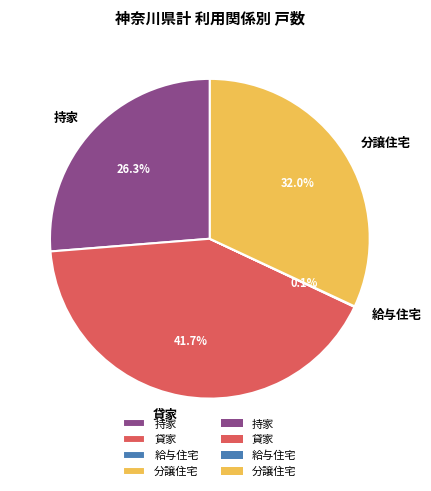

What is the ratio of the value at 貸家 to the value at 持家?

1.6